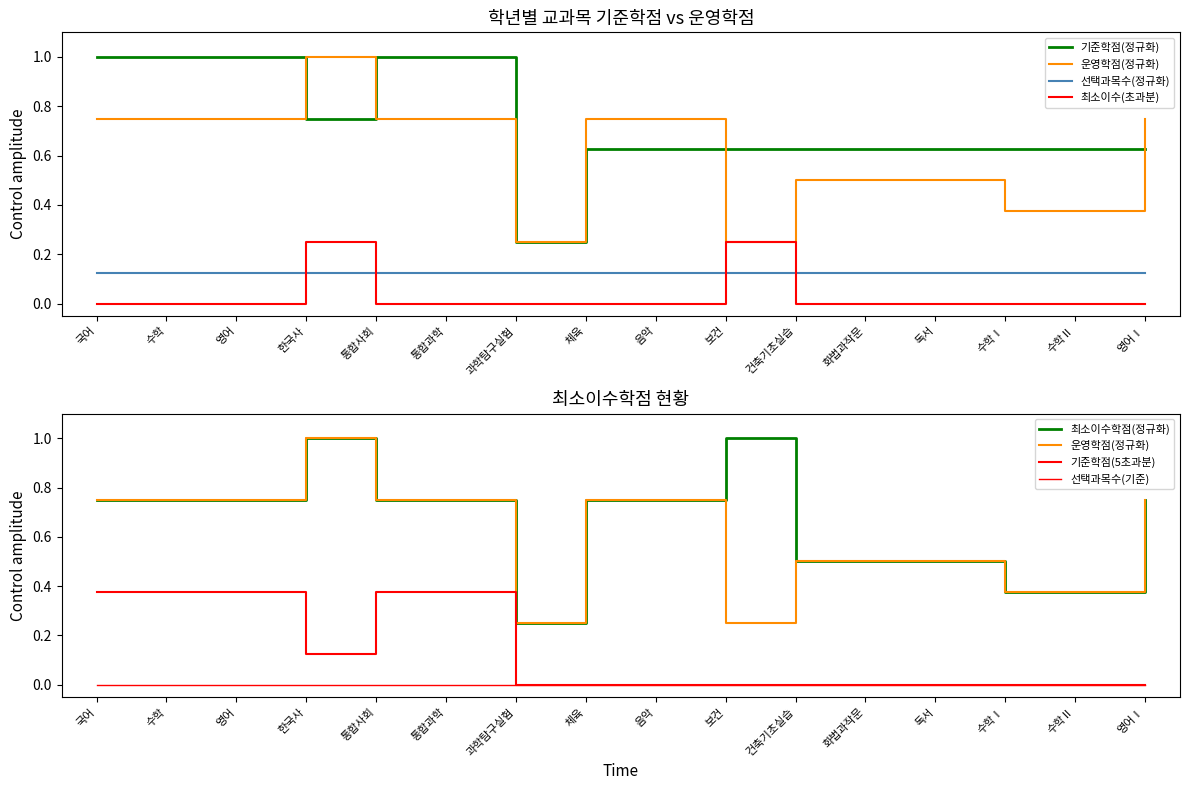

At which category does 최소이수학점 reach its first local peak?

한국사